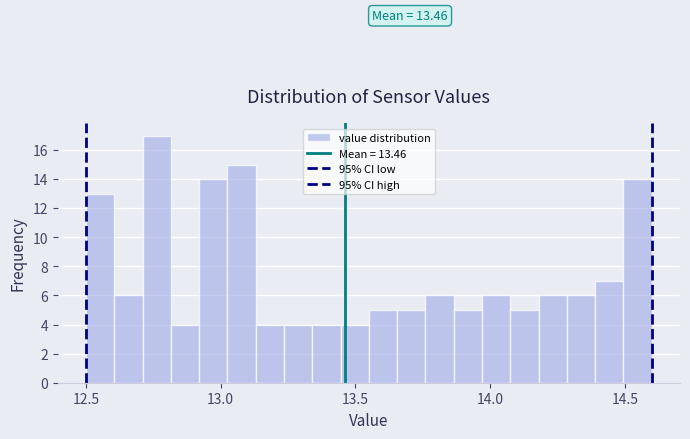

Read against the x-axis, roughly where is the centre of the tallest bar?

12.75